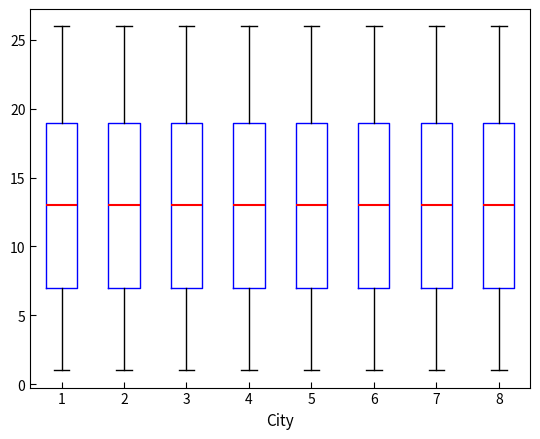

Reading left to right, read every box against the y-axis: the position of its median line, the range the box covers, and the ends of its whiskers. The values are not printed on the chart, so give them approximately, as read against the axis.

1: median 13, box 7 to 19, whiskers 1 to 26
2: median 13, box 7 to 19, whiskers 1 to 26
3: median 13, box 7 to 19, whiskers 1 to 26
4: median 13, box 7 to 19, whiskers 1 to 26
5: median 13, box 7 to 19, whiskers 1 to 26
6: median 13, box 7 to 19, whiskers 1 to 26
7: median 13, box 7 to 19, whiskers 1 to 26
8: median 13, box 7 to 19, whiskers 1 to 26